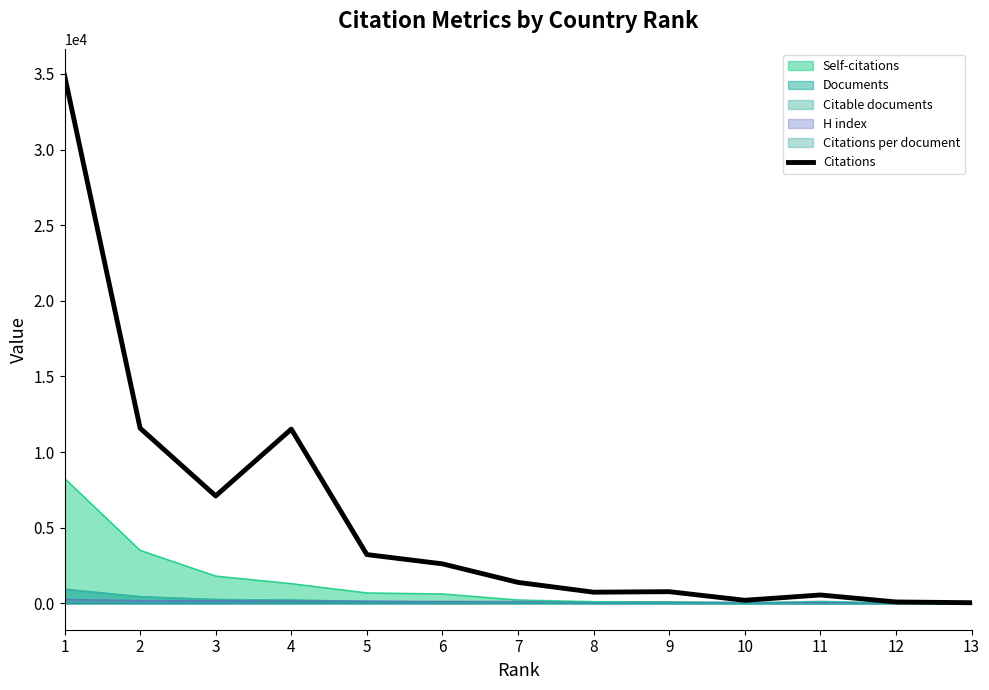

What is the average value?

5747